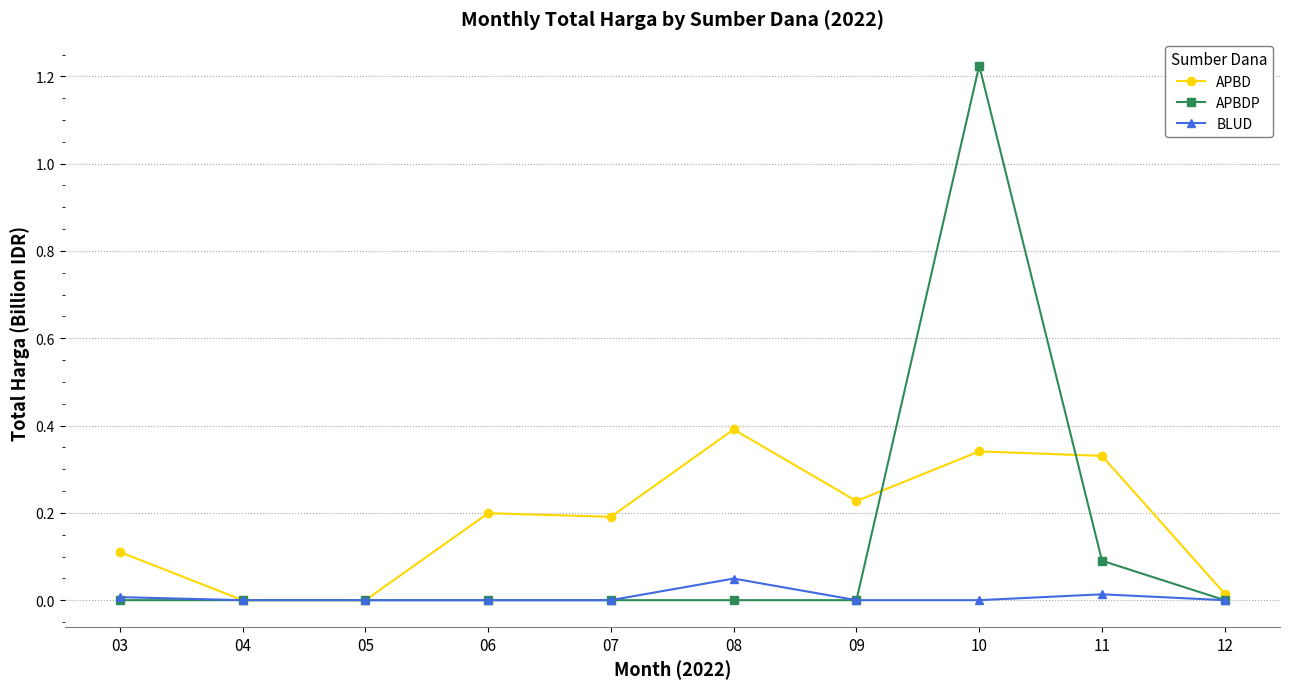

List the series in order of their peak value, lowest first.

BLUD, APBD, APBDP